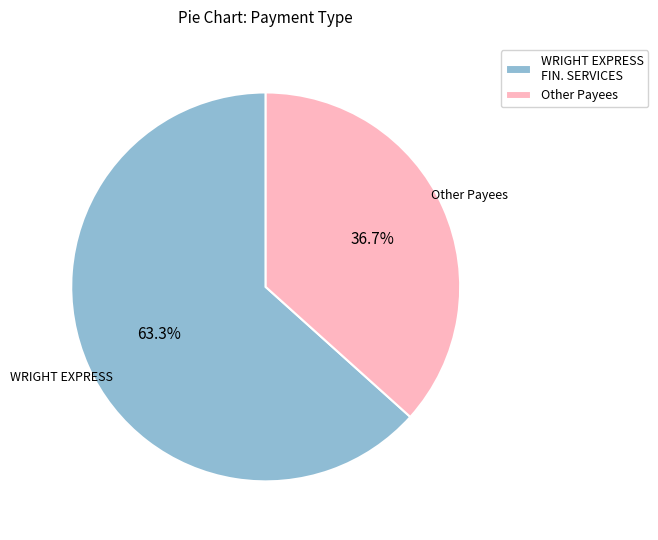

Is there a majority slice in this chart?

Yes